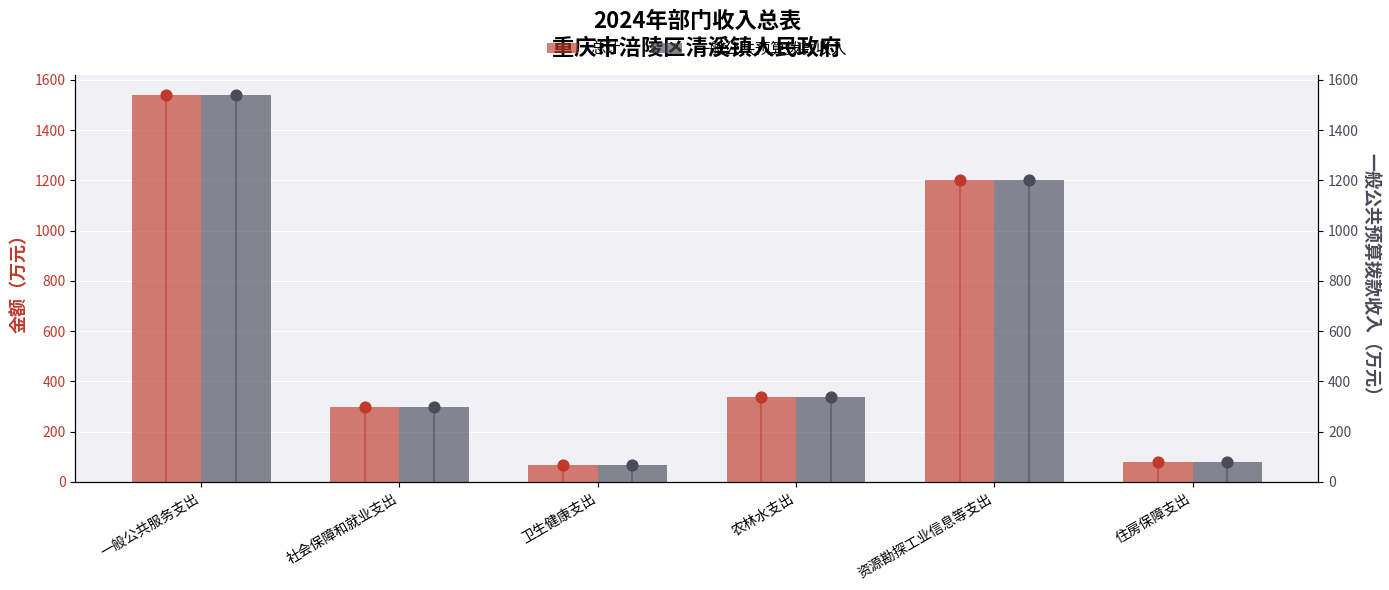

At how many categories does at least one series exceed 652?

2